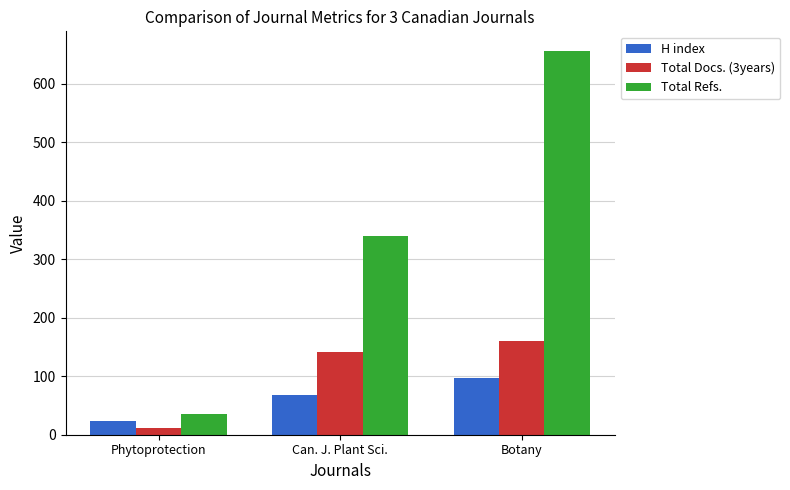

At how many categories does at least one series exceed 91?

2